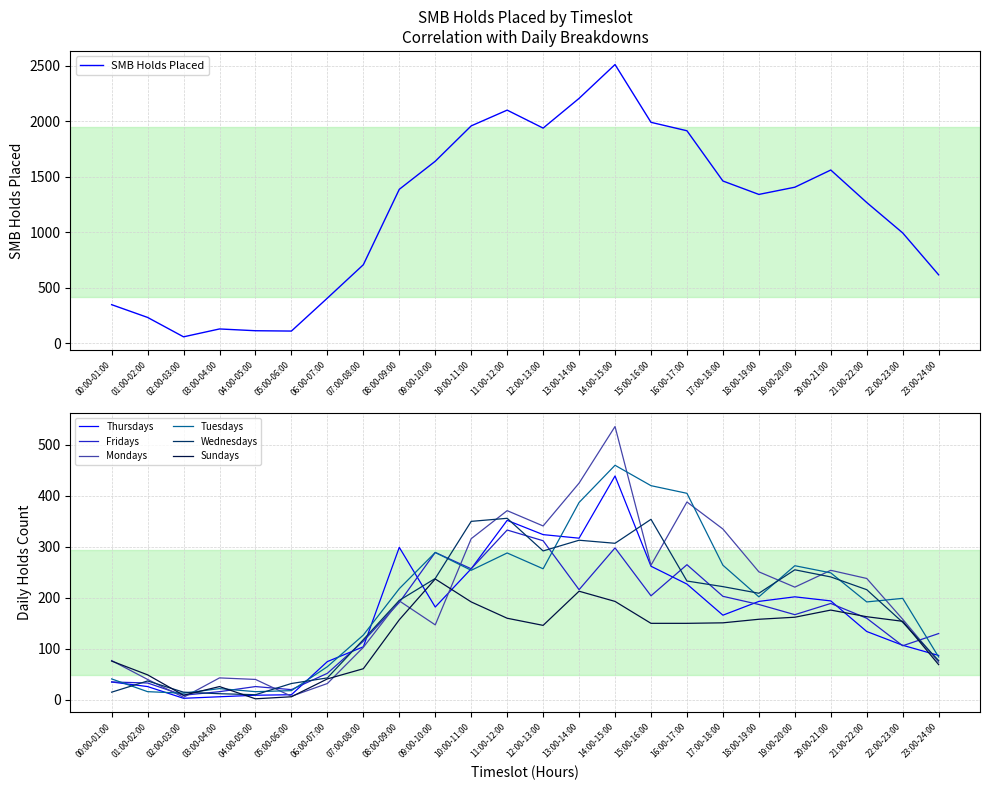

What is the average value of the Fridays series?

159